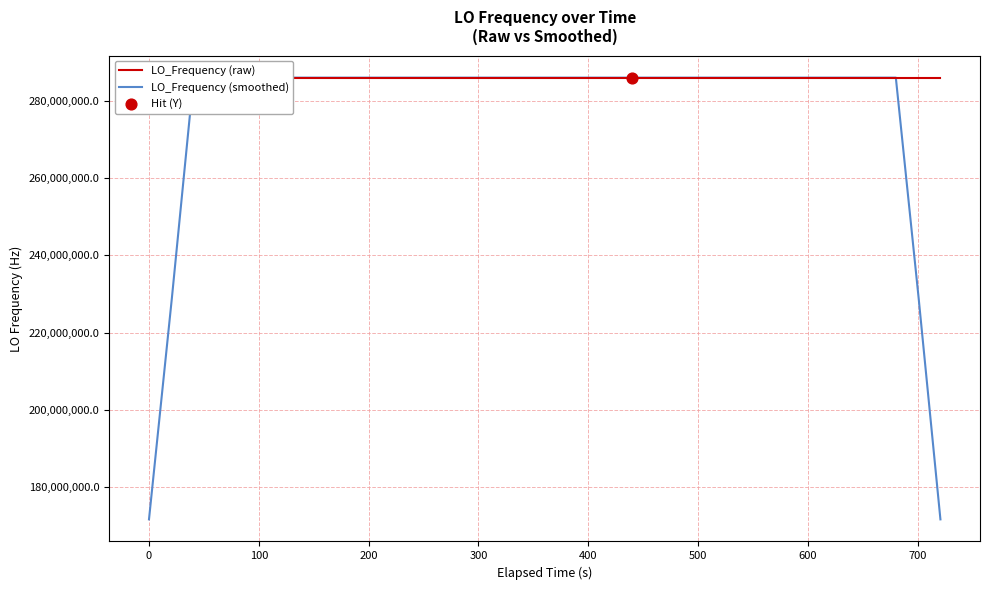

At how many categories does at least one series exceed 183984113?

40